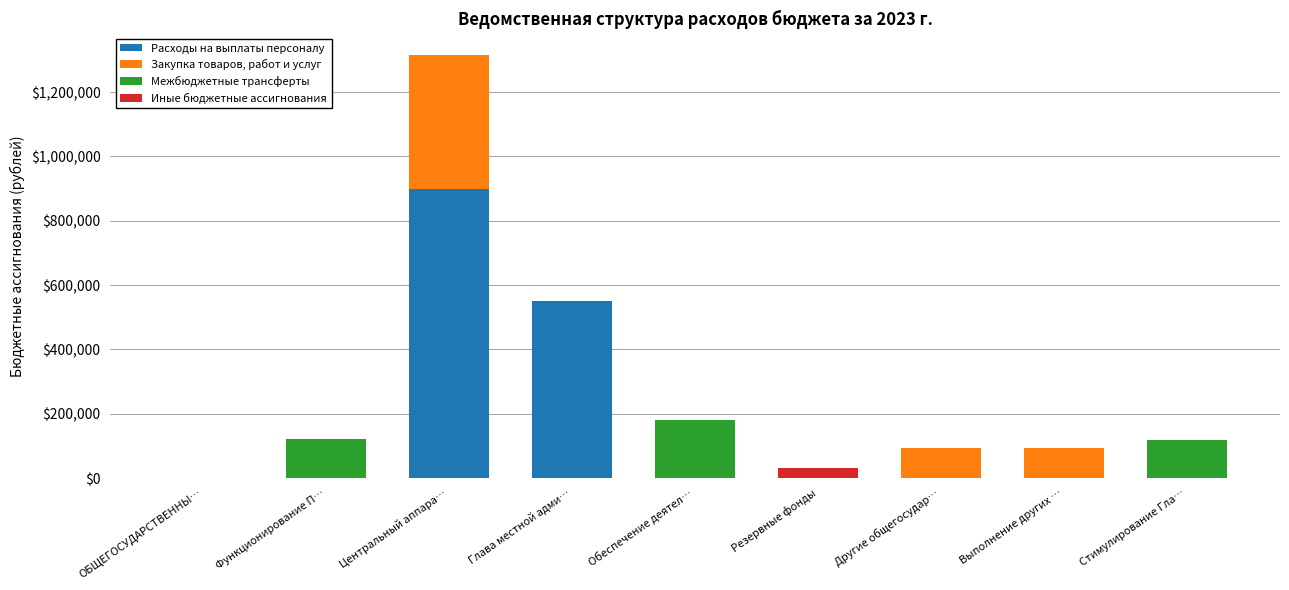

What is the highest value of the Расходы на выплаты персоналу series?

898672